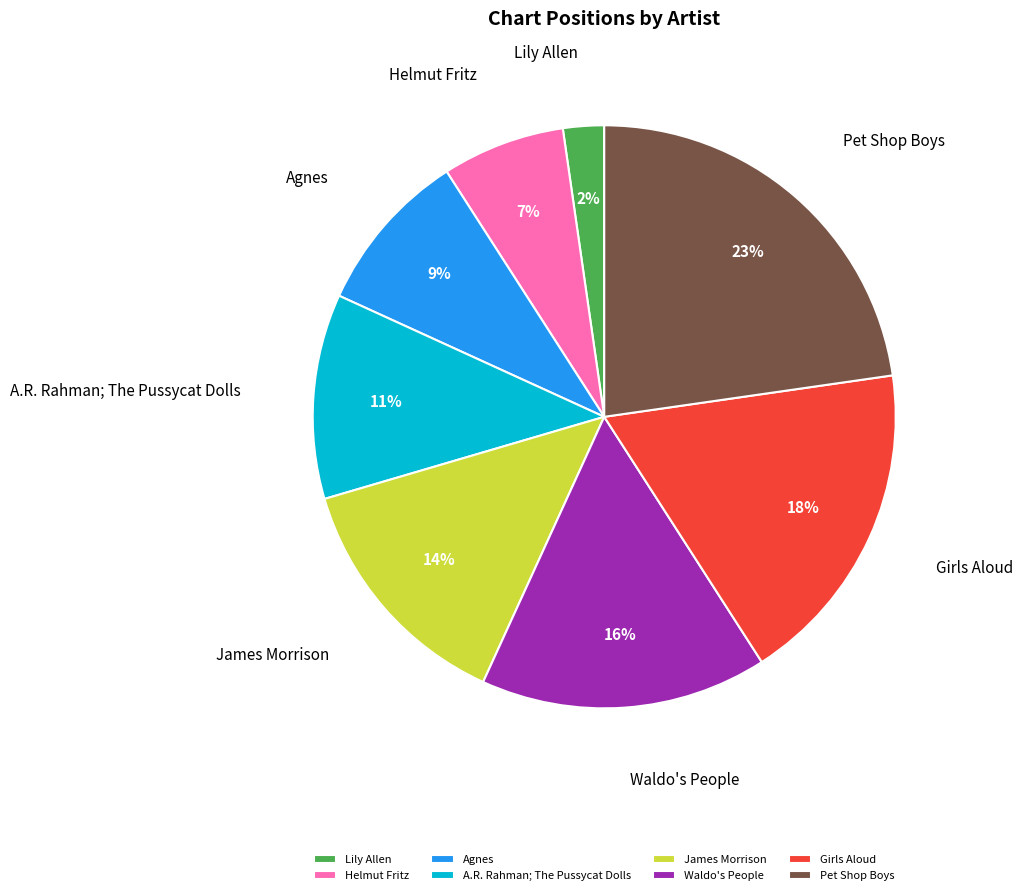

Between James Morrison and Waldo's People, which is larger?

Waldo's People